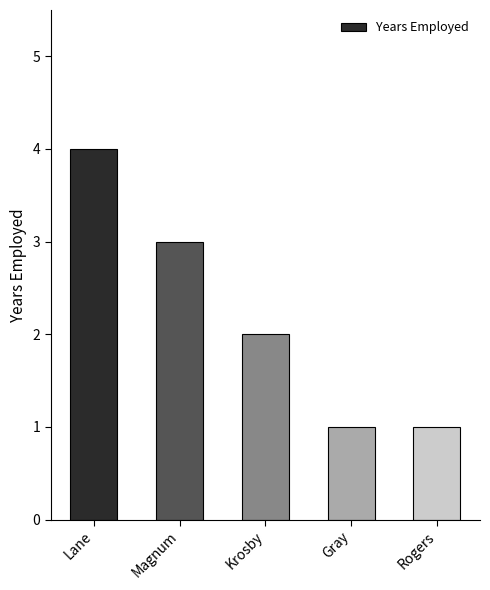

Count the number of categories in the chart.

5